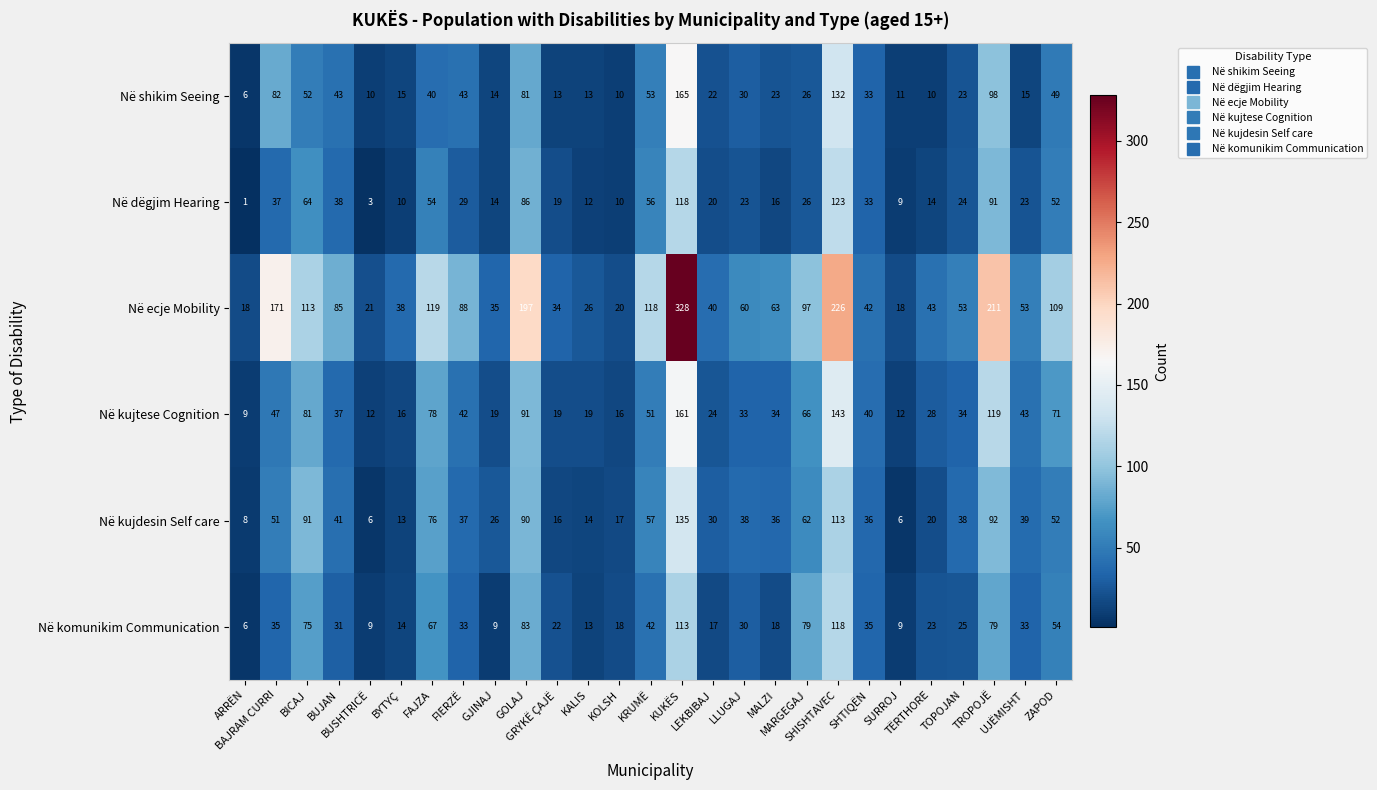

Rank the series by their maximum value, from highest to lowest.

Në ecje Mobility, Në shikim Seeing, Në kujtese Cognition, Në kujdesin Self care, Në dëgjim Hearing, Në komunikim Communication